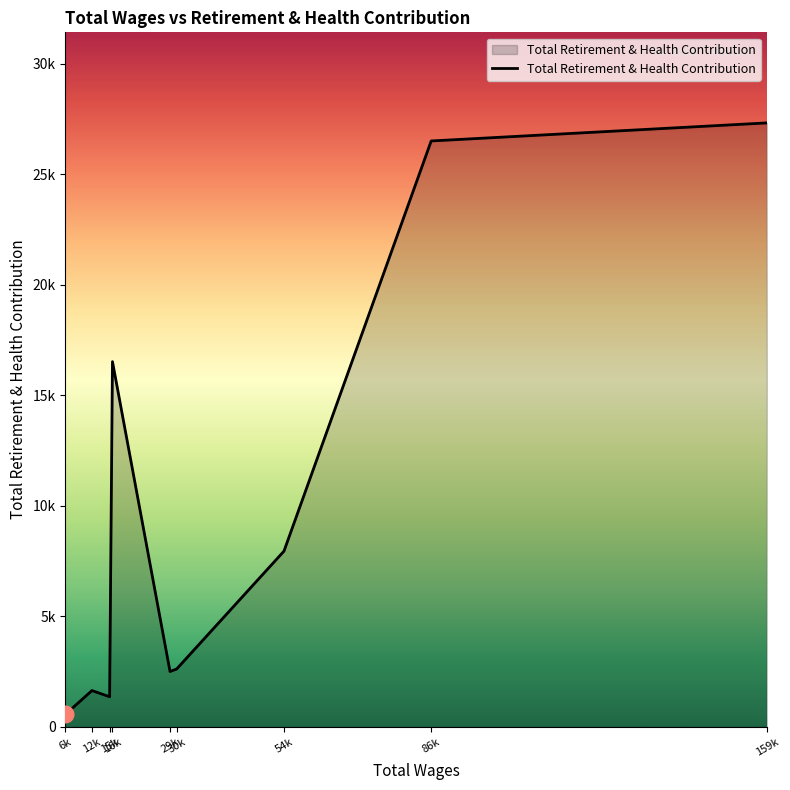

Does the chart display data point markers on the line(s)?

No